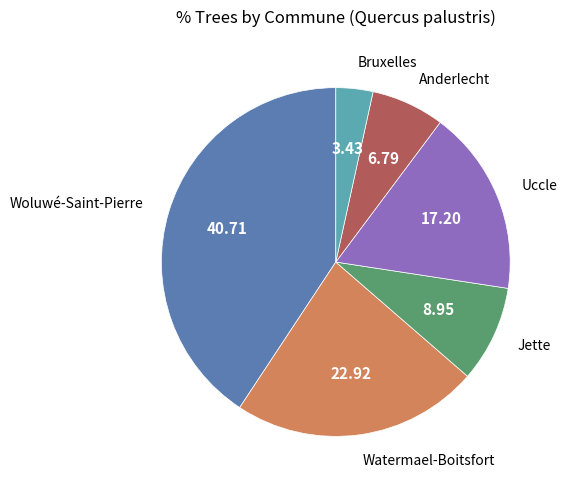

Does any single category account for the majority?

No